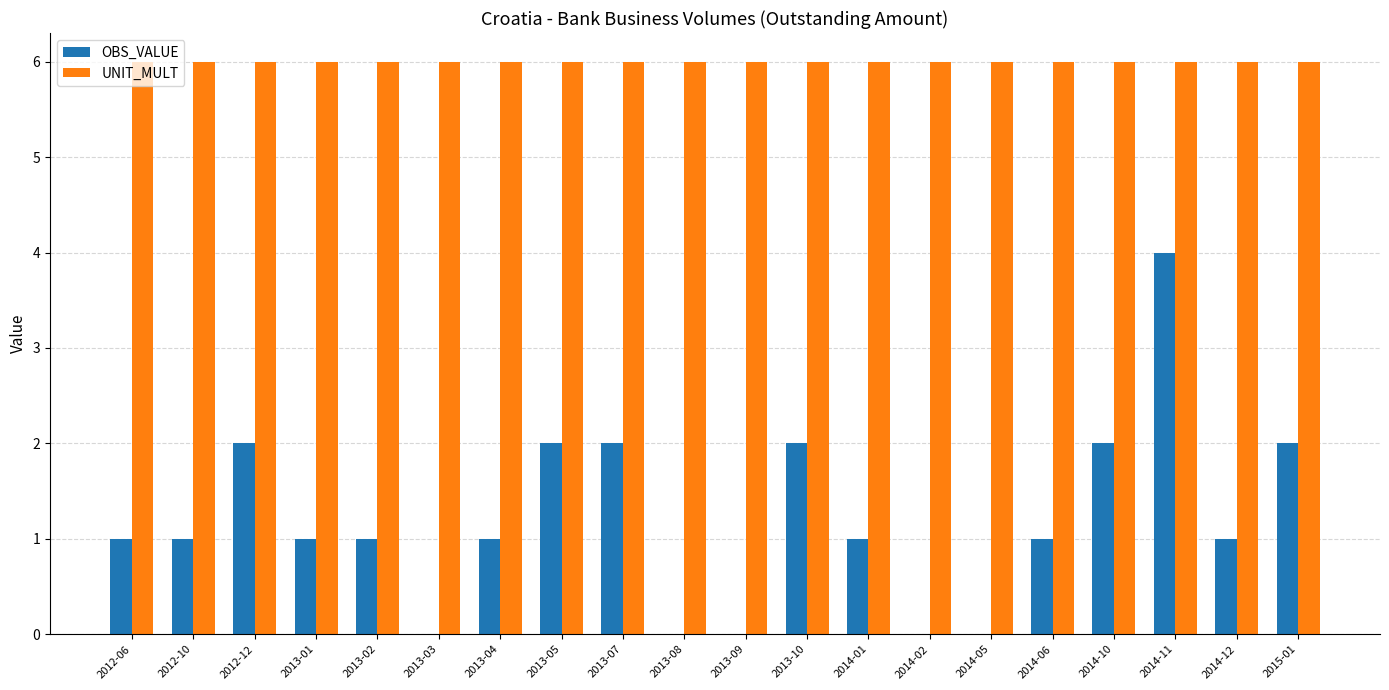

Read the OBS_VALUE value at 2014-06.

1